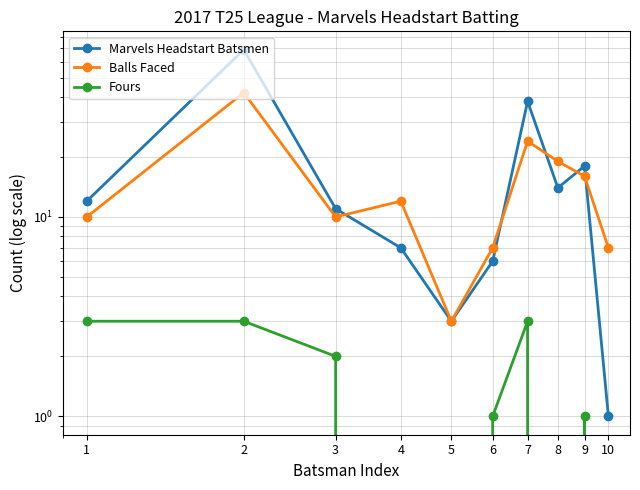

What is the difference between the maximum and minimum values in the Fours series?

3